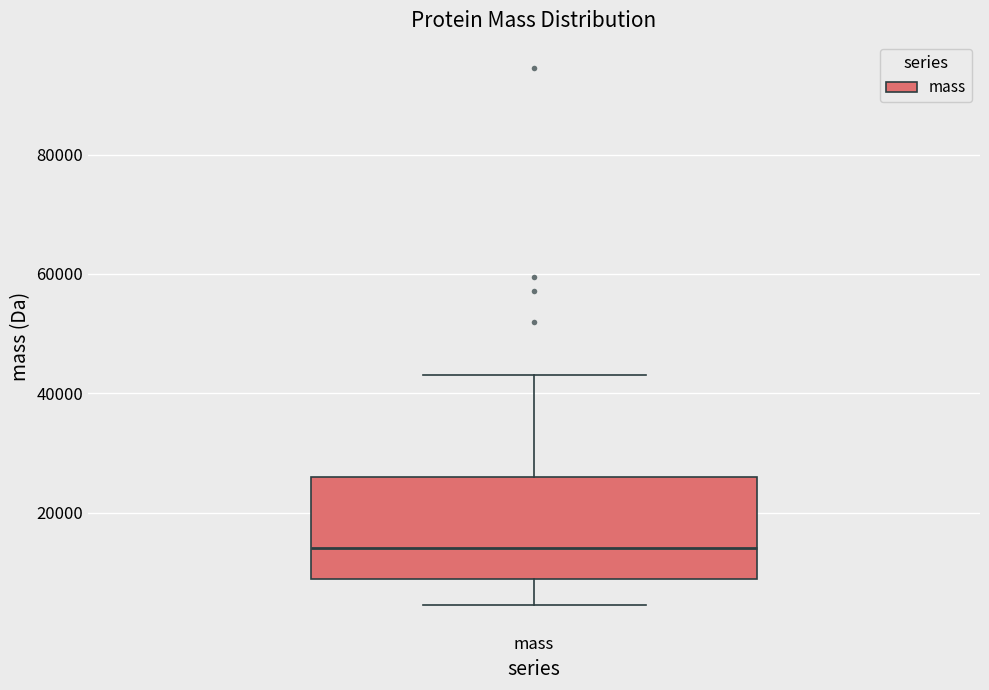

Transcribe this box plot: give where the median line is, the range the box spans, and where the two whiskers end, as read against the y-axis. The values are not printed on the chart, so give them approximately, as read against the axis.

median 14000, box 8000 to 26000, whiskers 4000 to 44000